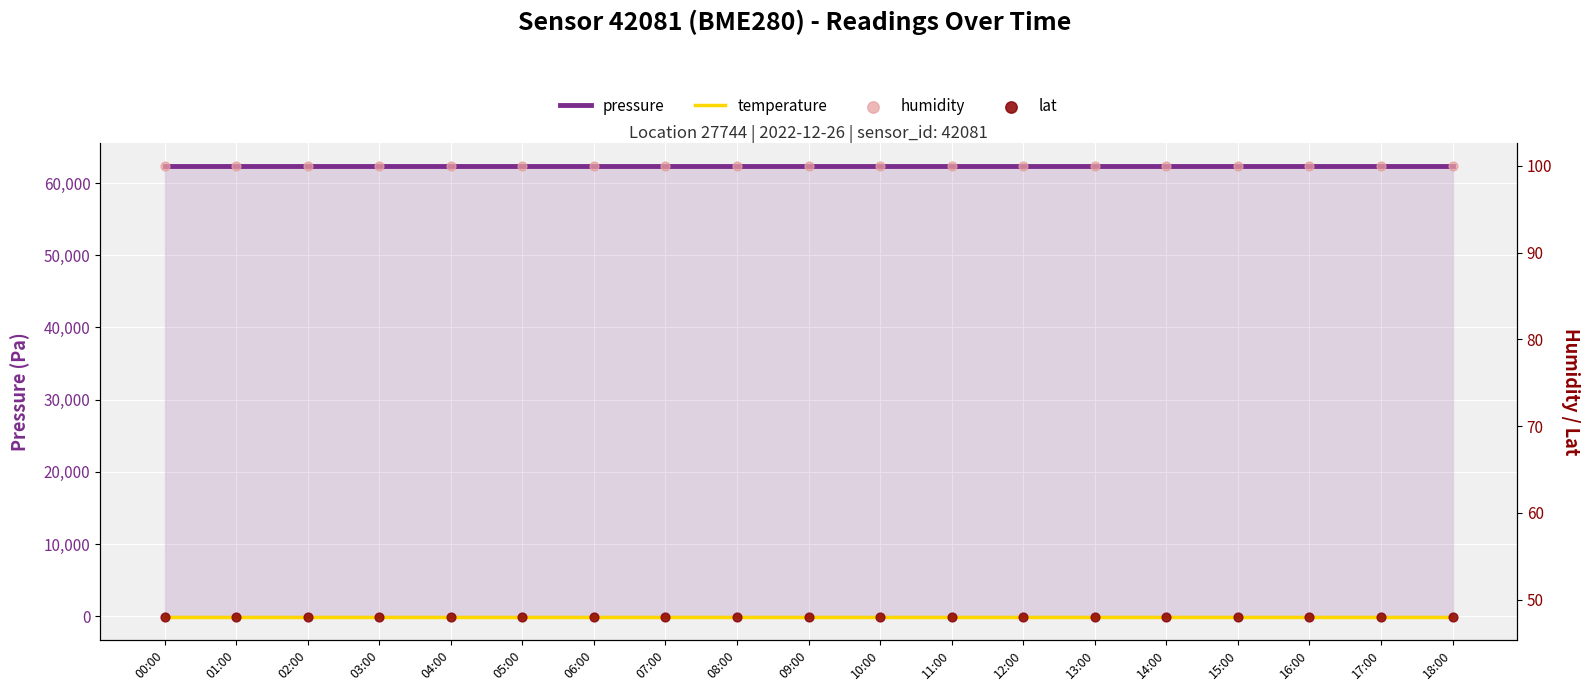

Which series reaches the minimum Y coordinate?

temperature